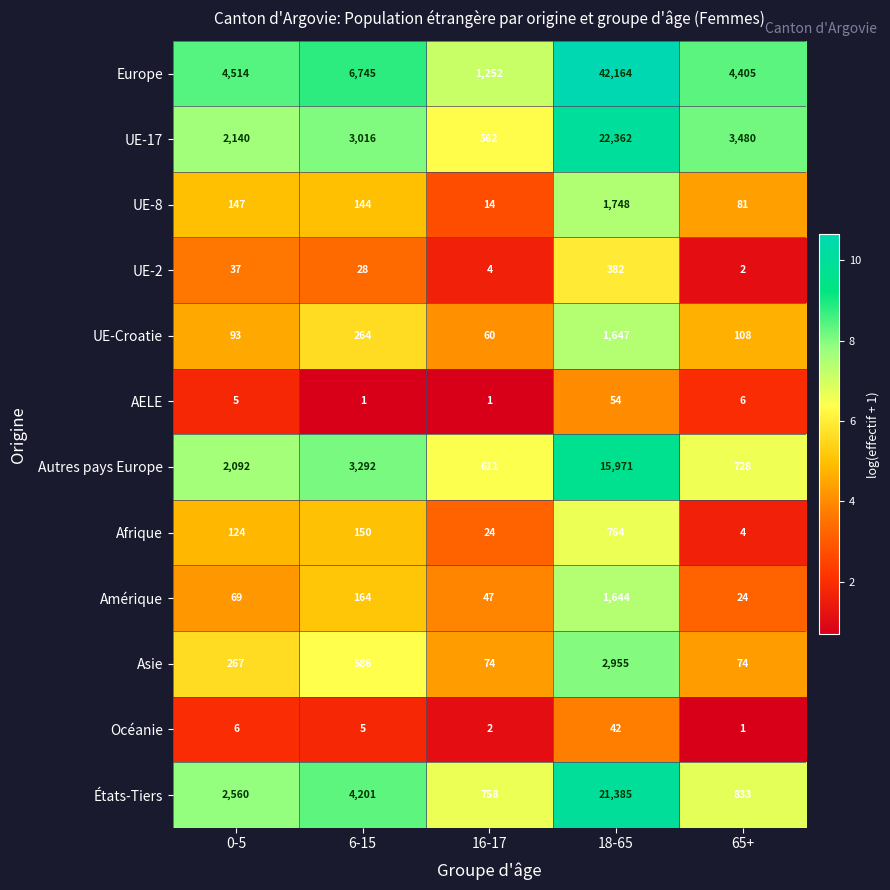

Is the value of UE-2 at 18-65 greater than the value of Europe at 18-65?

No